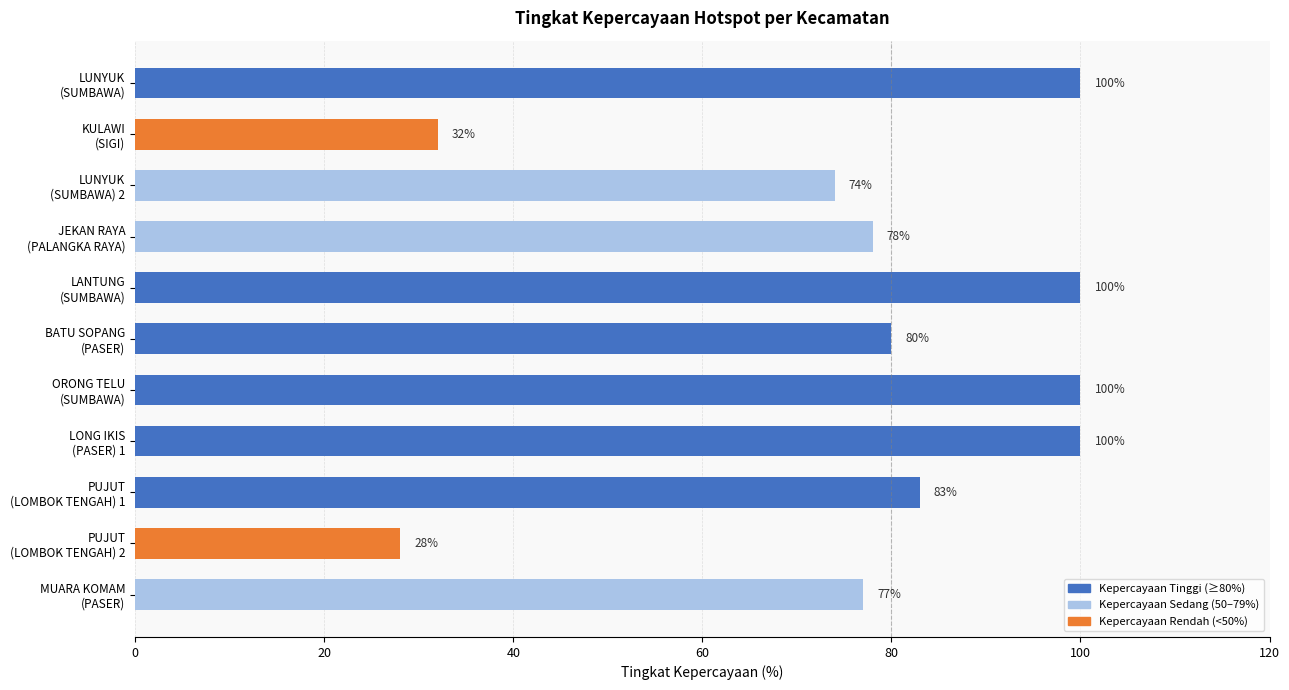

What is the sum of all values?

852